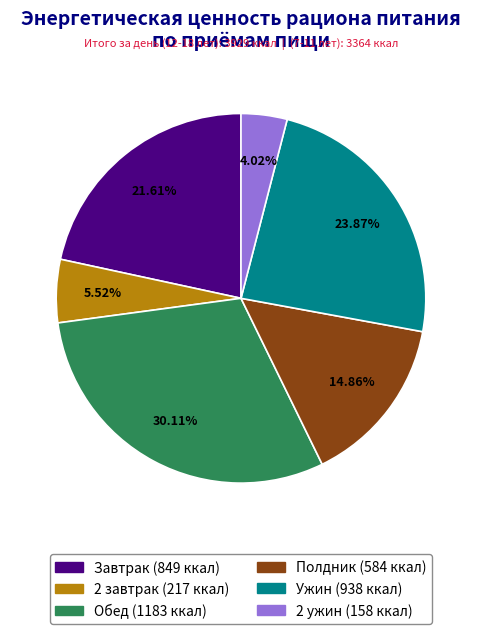

Is there a majority slice in this chart?

No